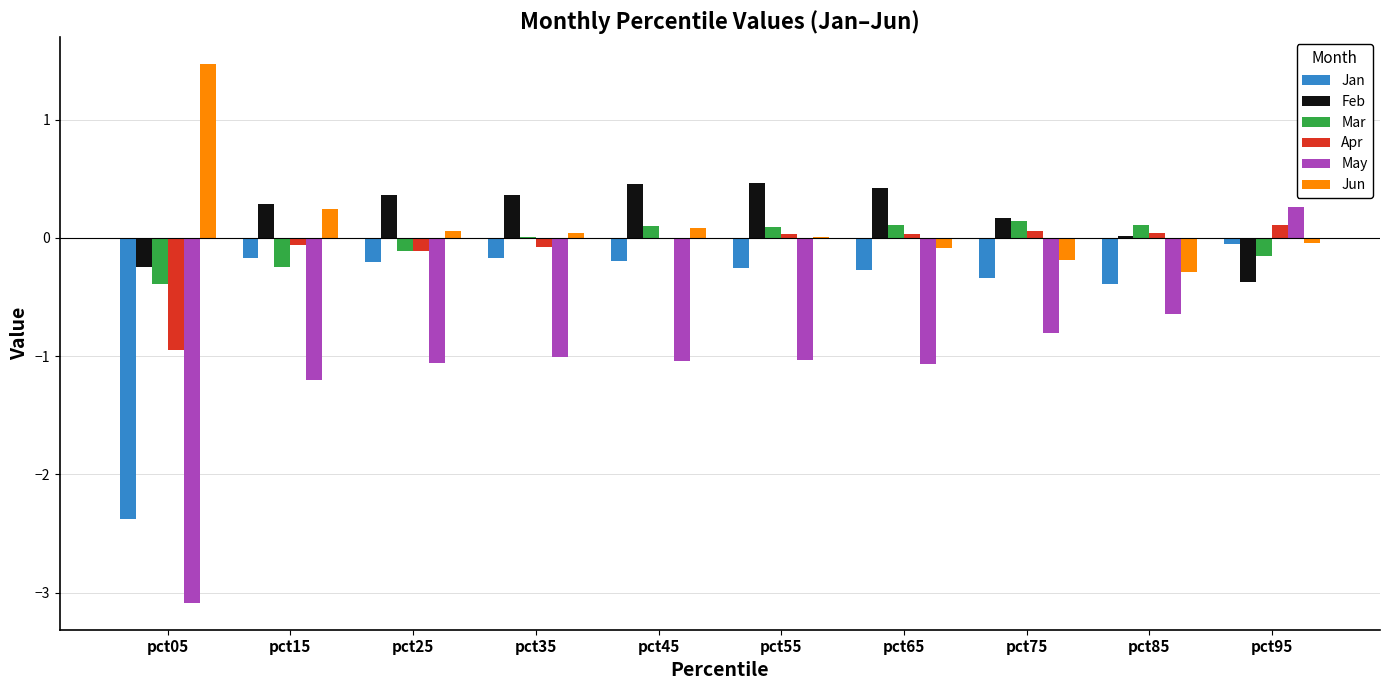

What is the greatest value displayed?

1.5